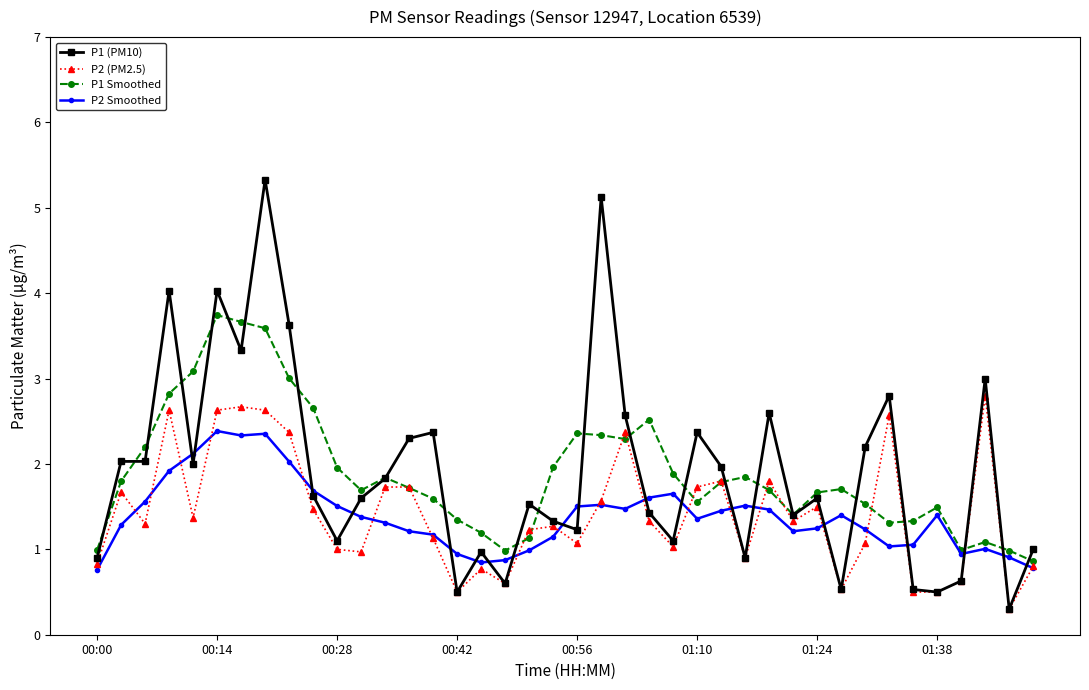

Which series has the largest range (max minus min)?

P1 (PM10)